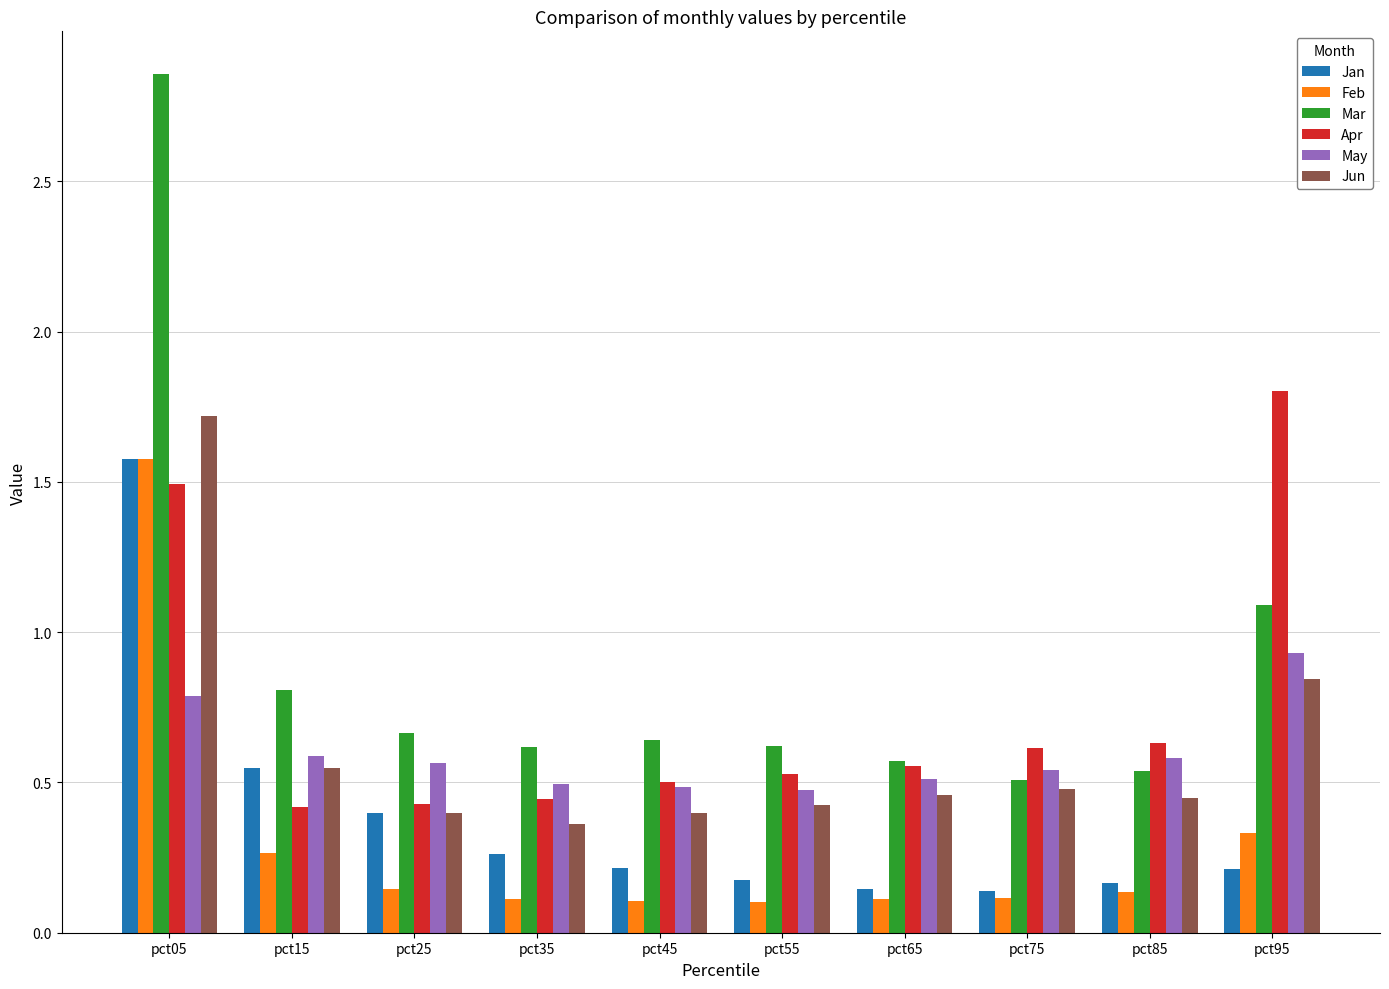

Which series has the largest total across all categories?

Mar